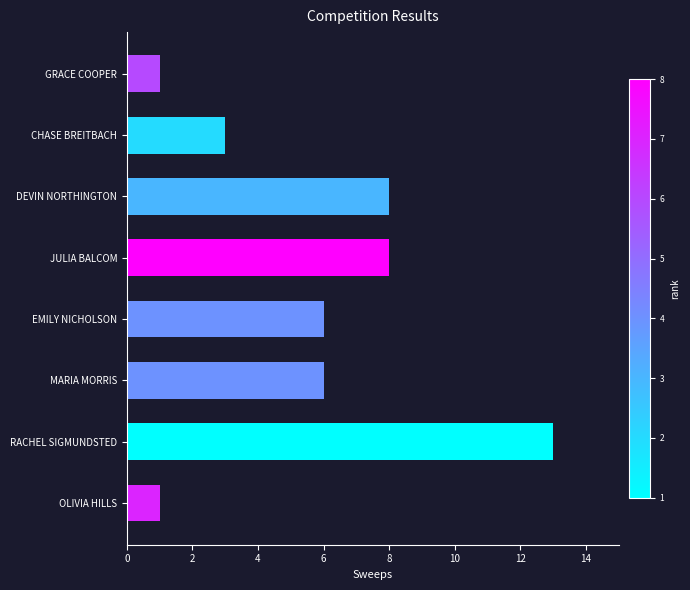

What is the sum of the values at MARIA MORRIS and DEVIN NORTHINGTON?

14